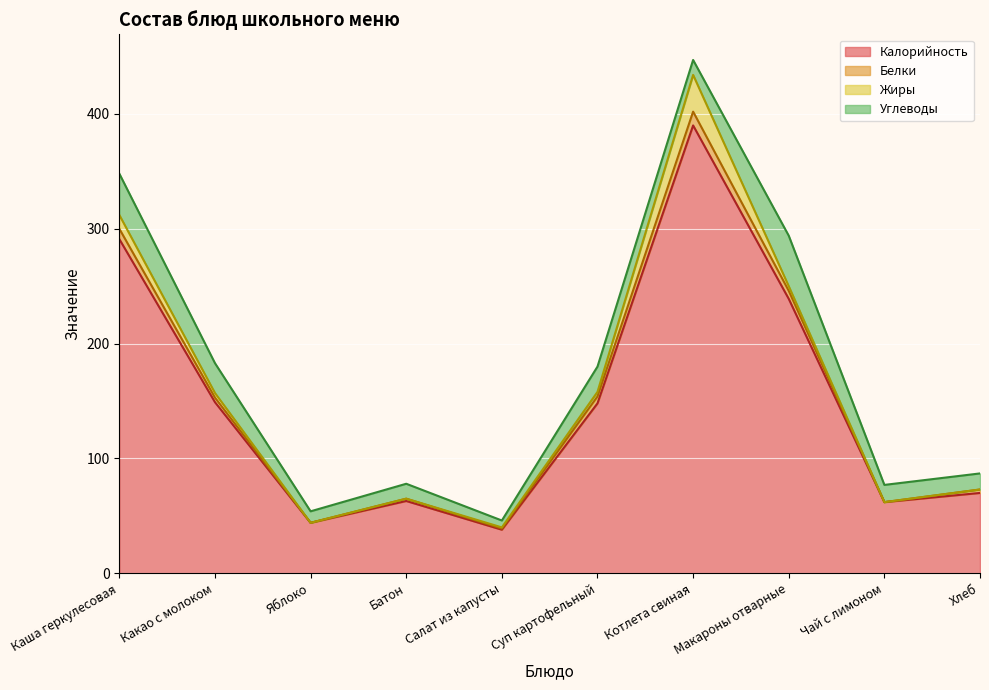

What is the difference between the second highest and minimum values in the Жиры series?

12